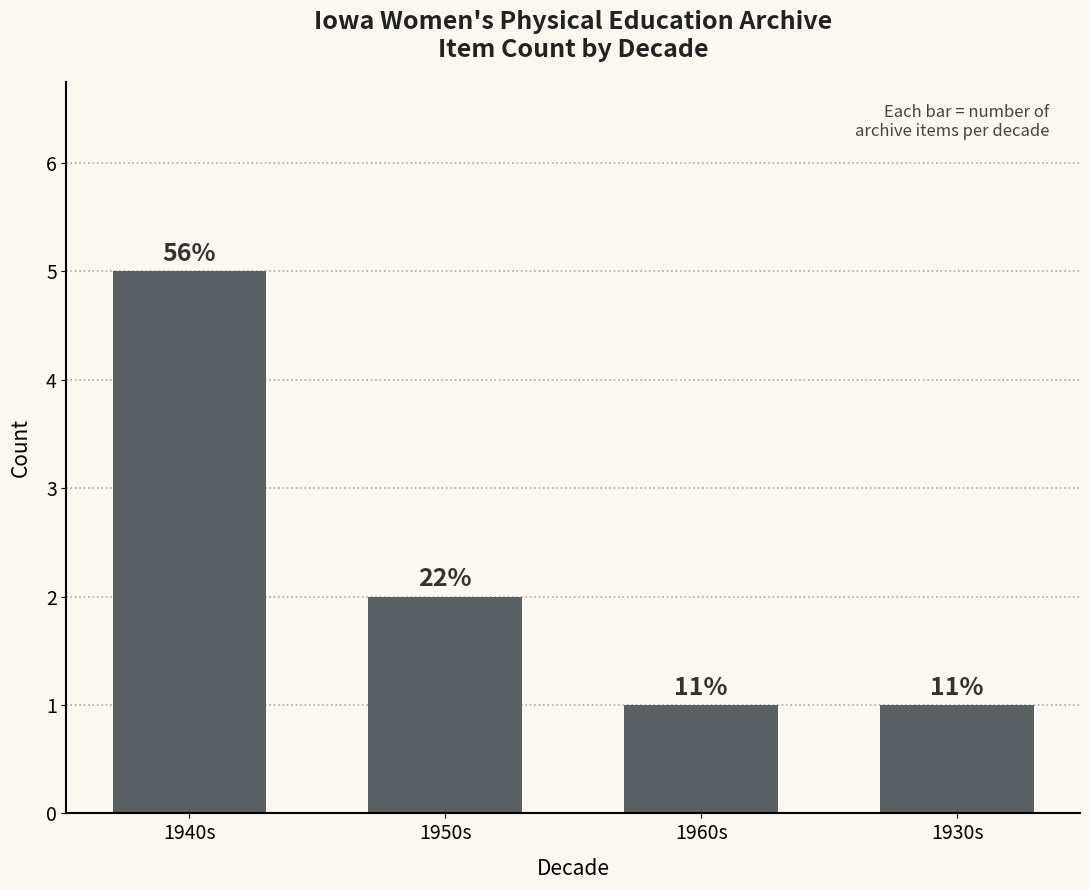

What is the maximum value shown in the chart?

5